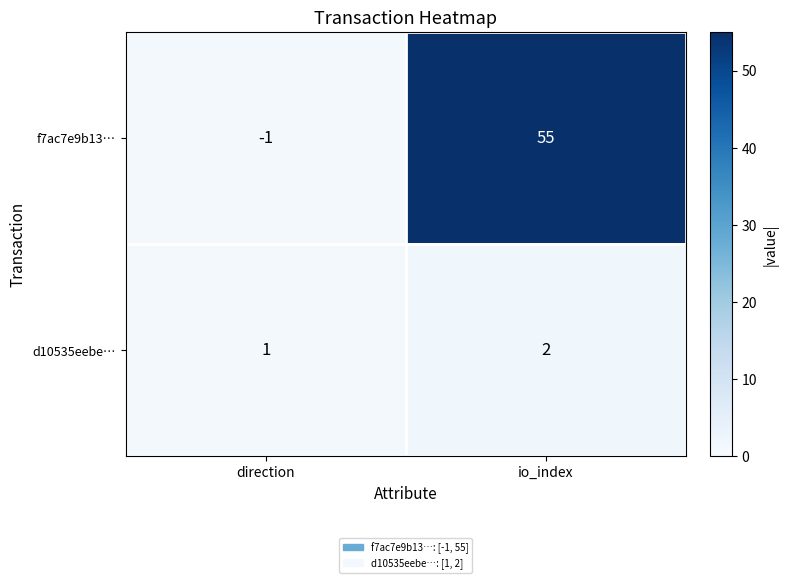

What is the difference between the f7ac7e9b13… values at io_index and direction?

56